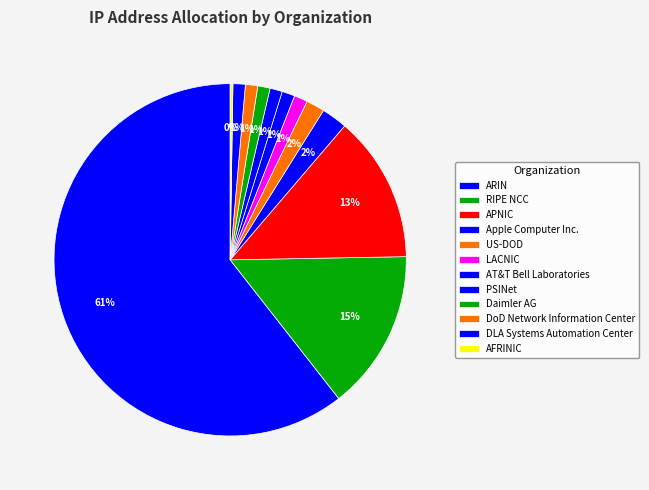

The US-DOD slice represents 2% of the pie. True or false?

True